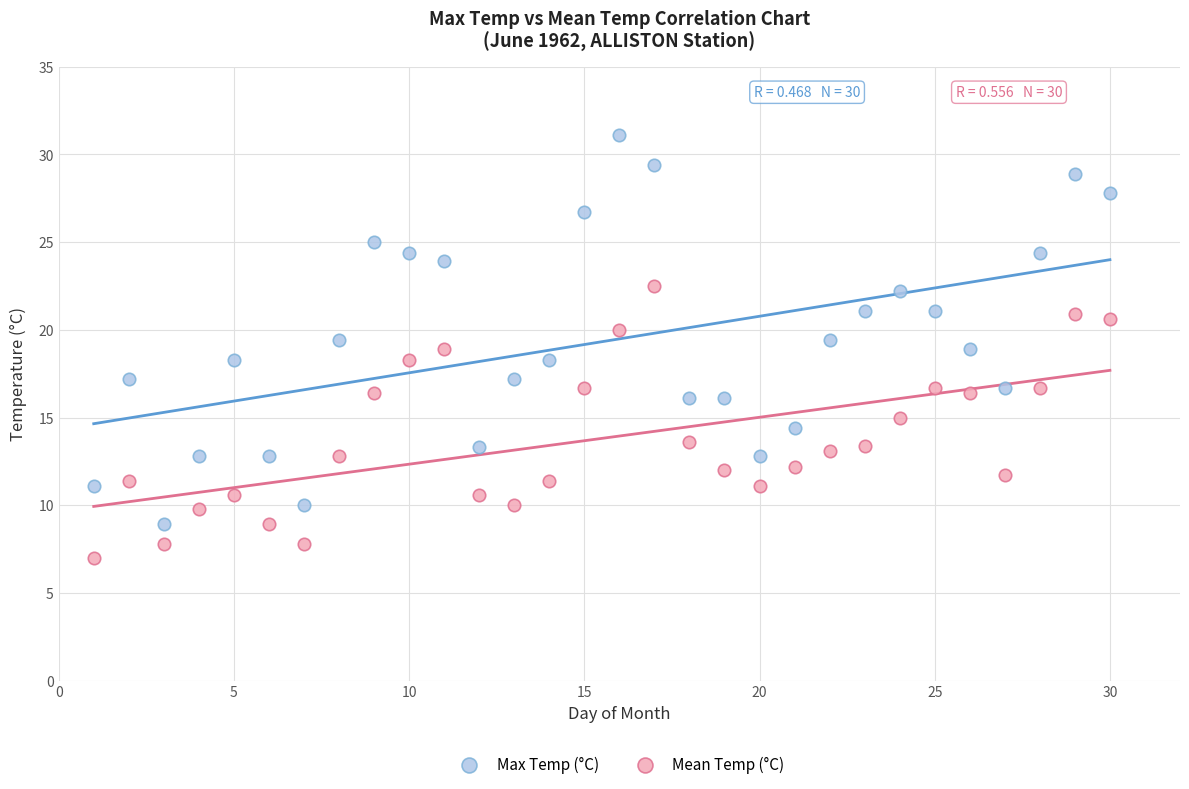

Which series contains the lowest Y value?

Mean Temp (°C)